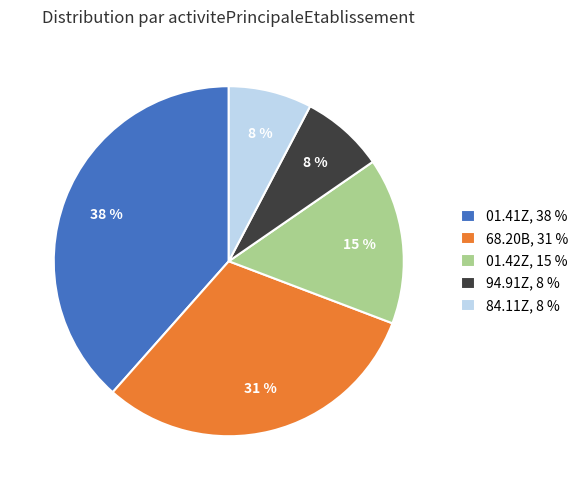

To the nearest percent, what is the combined percentage of 01.42Z, 15 % and 94.91Z, 8 %?

23%